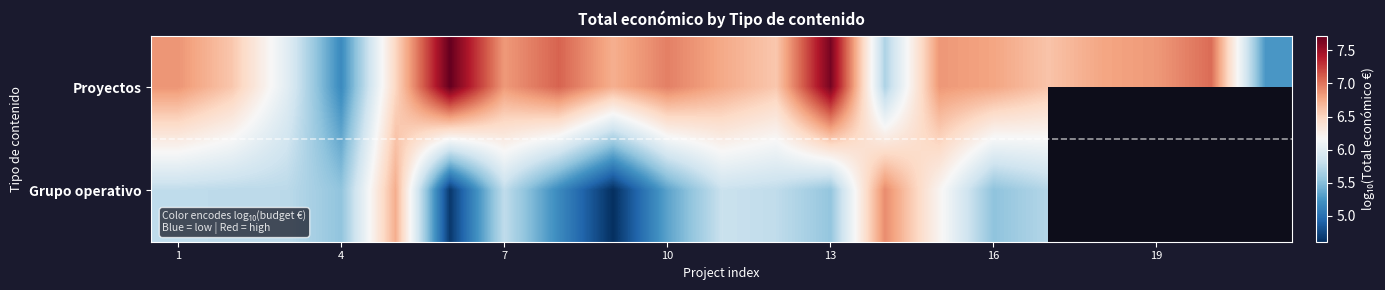

How many categories are shown in the chart?

21